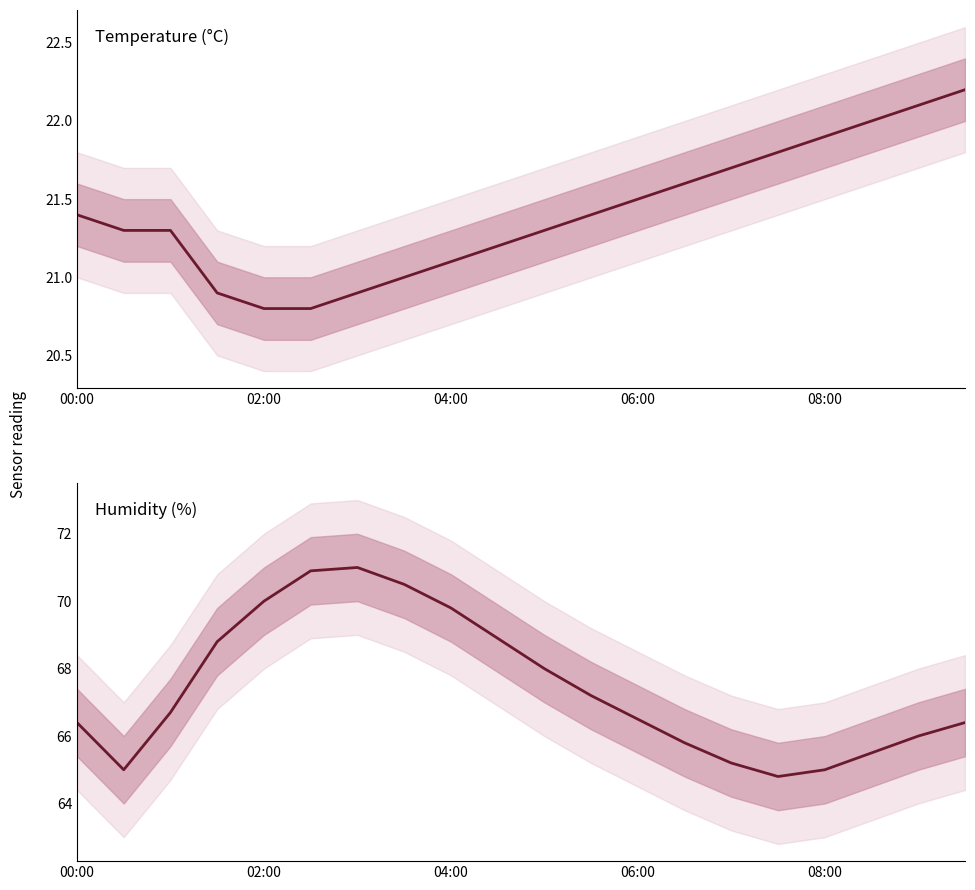

Does the chart have visible grid lines?

No